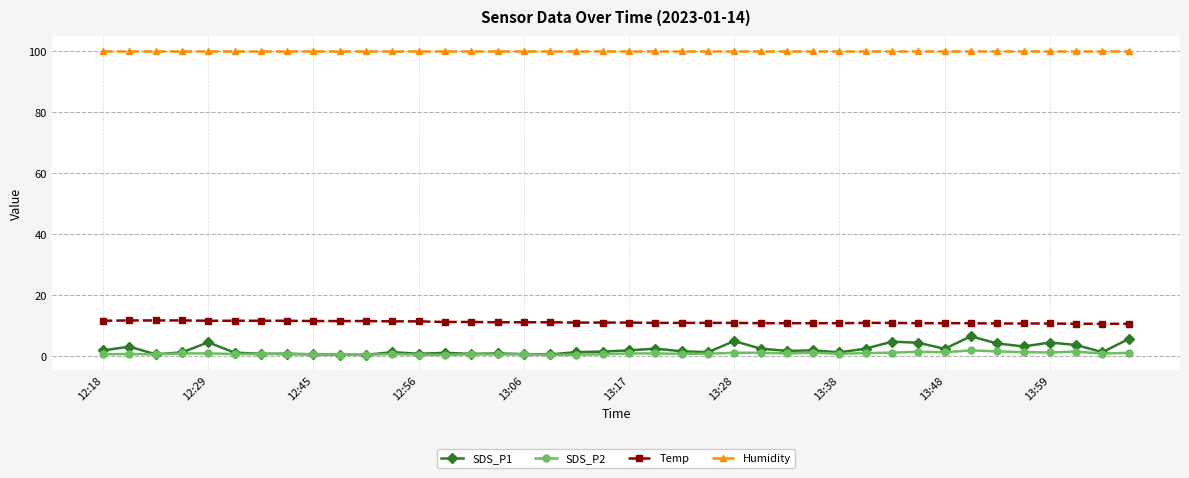

Which series has the largest range (max minus min)?

SDS_P1